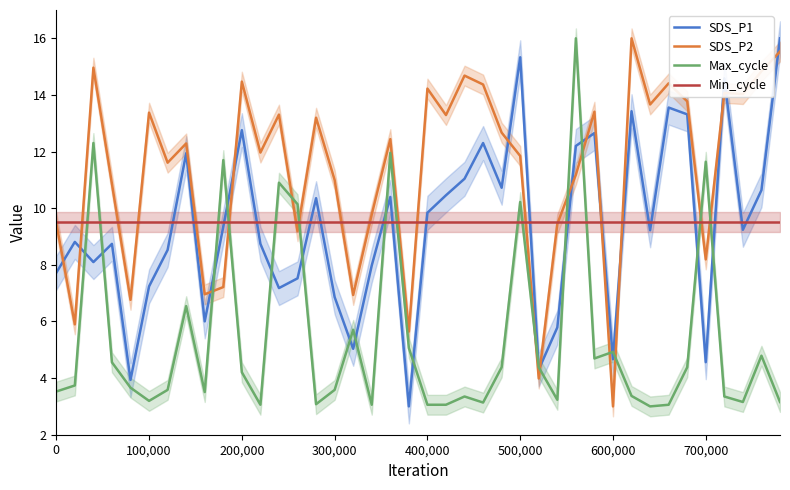

The value of SDS_P1 at 200,000 is 12.8. True or false?

True